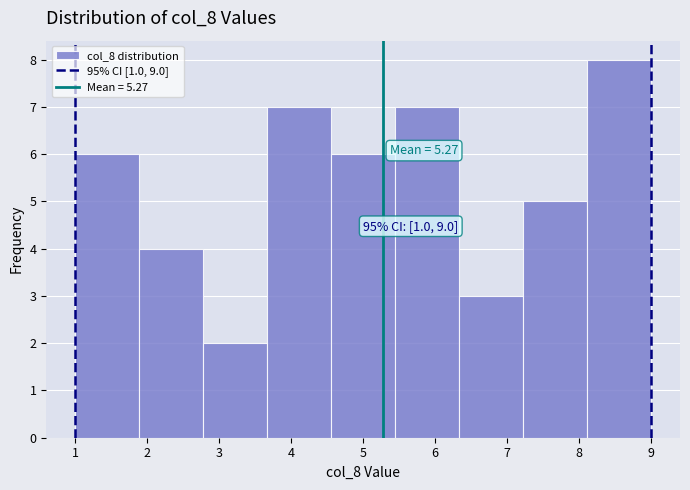

Which range on the x-axis has the tallest bar?

8.1 to 9.0